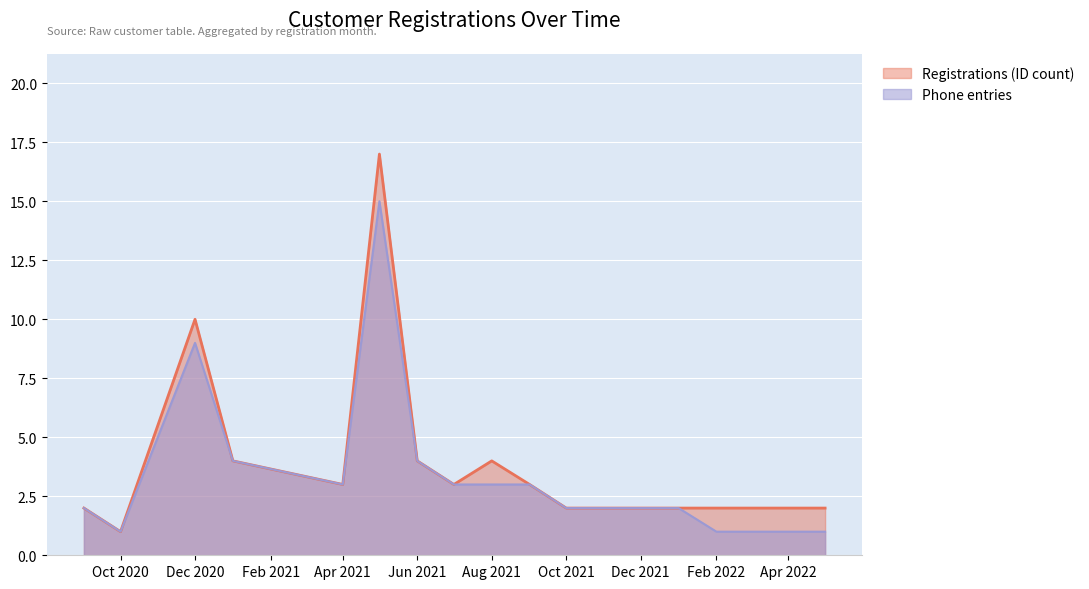

What is the highest value of the Registrations (ID count) series?

17